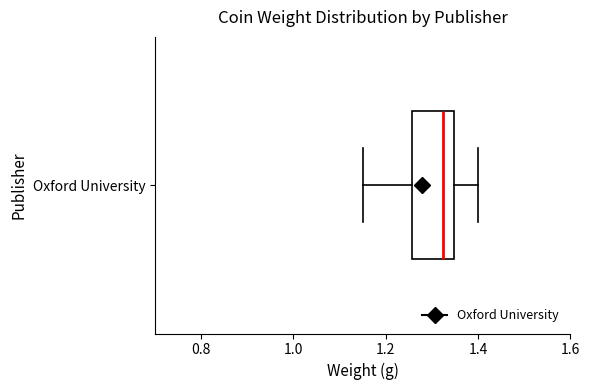

Read this box plot against the x-axis: the position of the median line, the range covered by the box, and the ends of both whiskers. The values are not printed on the chart, so give them approximately, as read against the axis.

median 1.32, box 1.26 to 1.34, whiskers 1.16 to 1.40